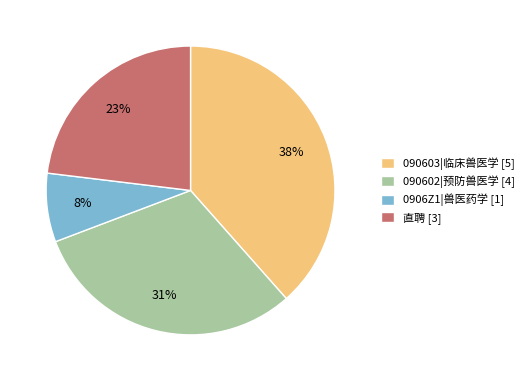

How many segments does this pie chart have?

4